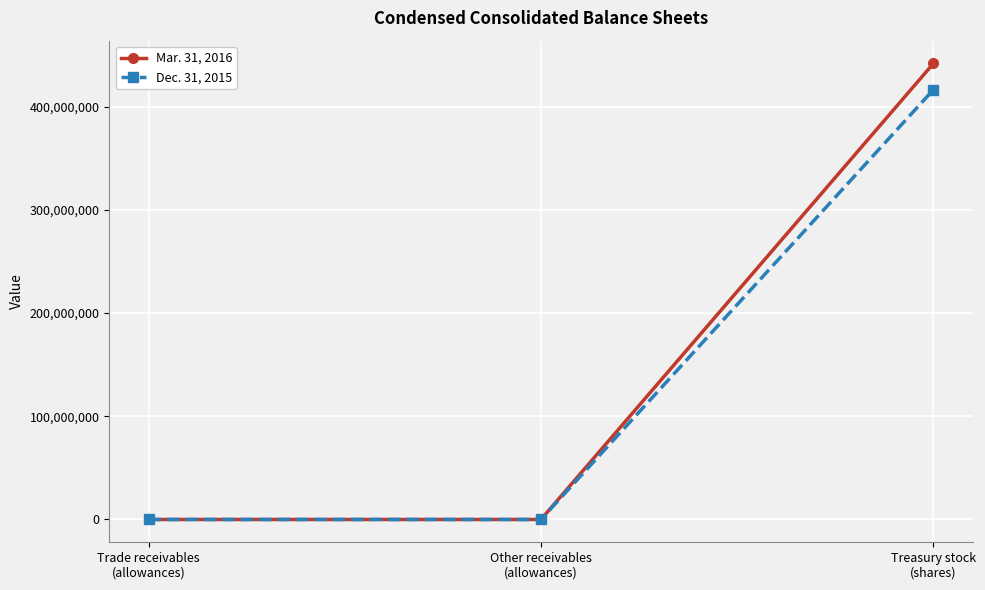

At which category is the sum across all series the highest?

Treasury stock
(shares)